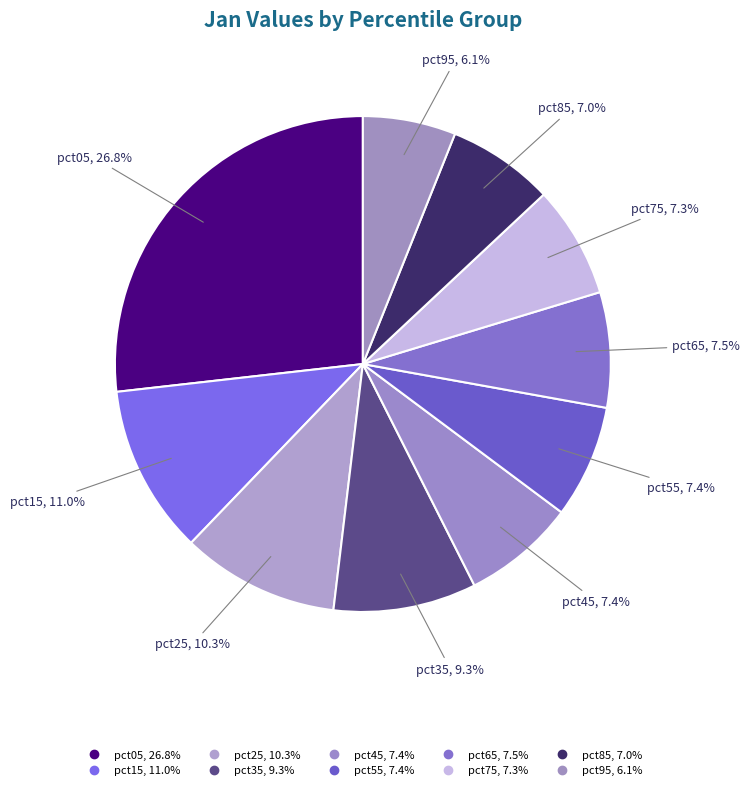

How many segments does this pie chart have?

10